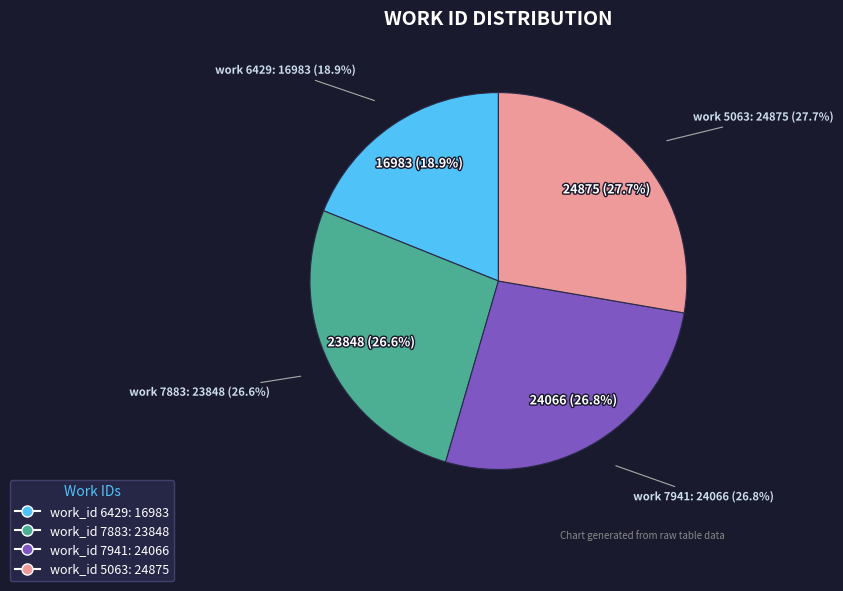

How many segments does this pie chart have?

4